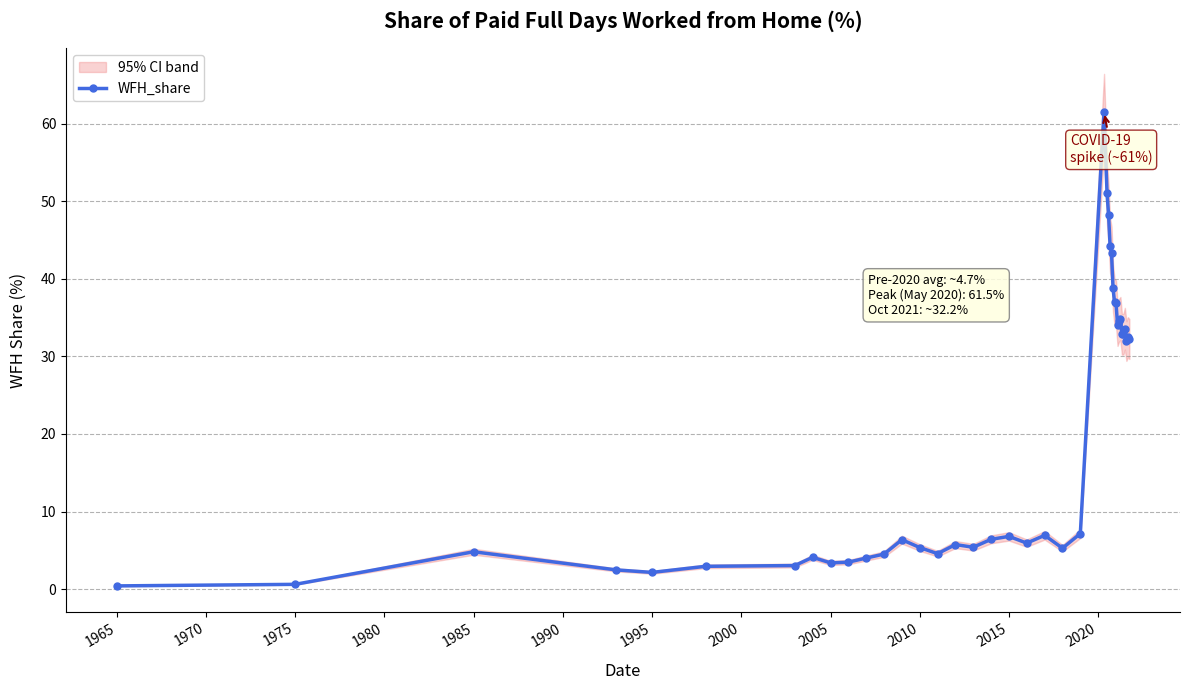

What is the maximum value for WFH_share?

61.5